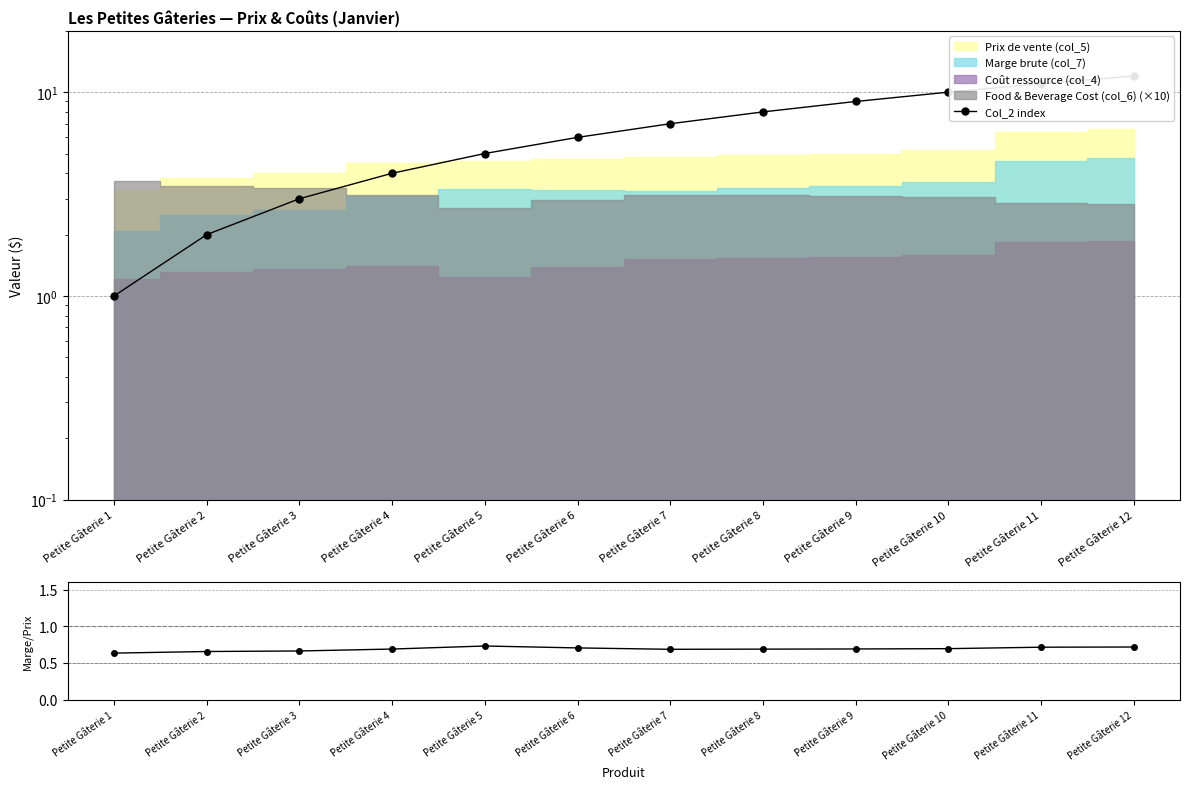

What is the sum of the Marge/Prix values at Petite Gâterie 9 and Petite Gâterie 1?

1.3